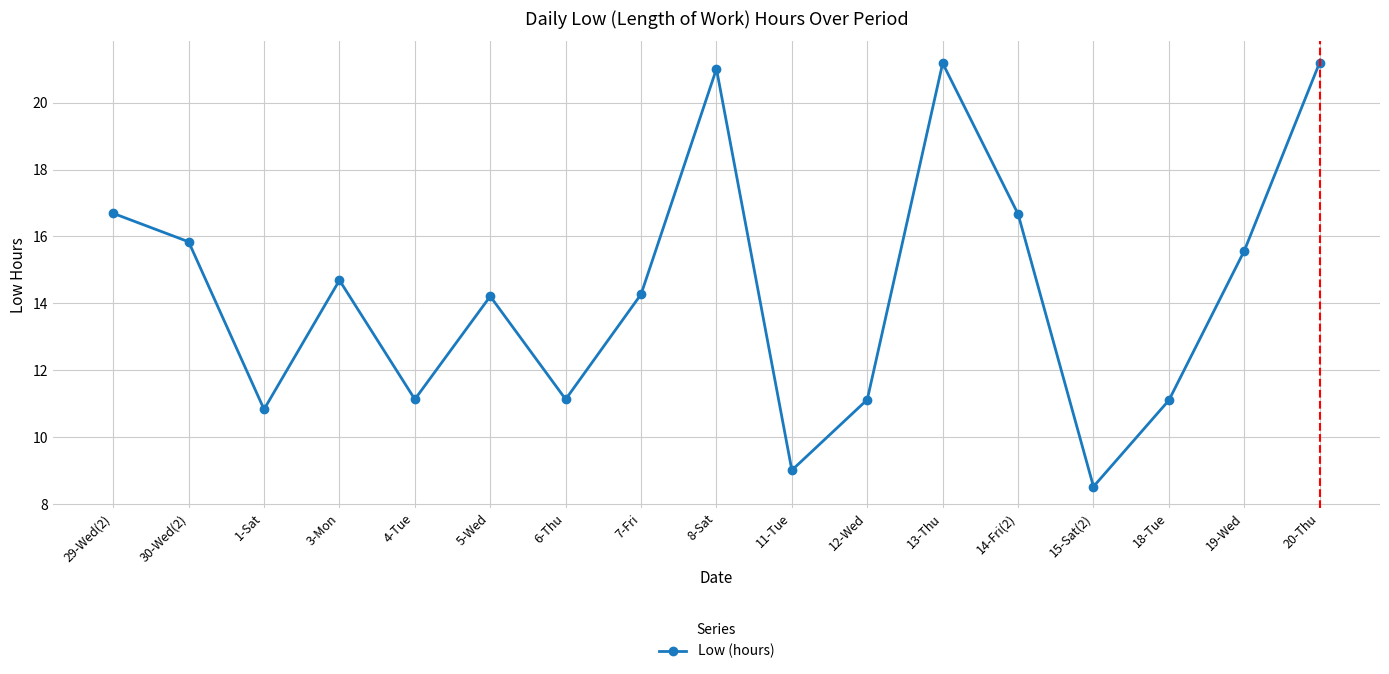

Reading left to right, what are all the values shown in this chart?

29-Wed(2)=16.7	30-Wed(2)=15.8	1-Sat=10.8	3-Mon=14.7	4-Tue=11.1	5-Wed=14.2	6-Thu=11.1	7-Fri=14.3	8-Sat=21.0	11-Tue=9.0	12-Wed=11.1	13-Thu=21.2	14-Fri(2)=16.7	15-Sat(2)=8.5	18-Tue=11.1	19-Wed=15.6	20-Thu=21.2